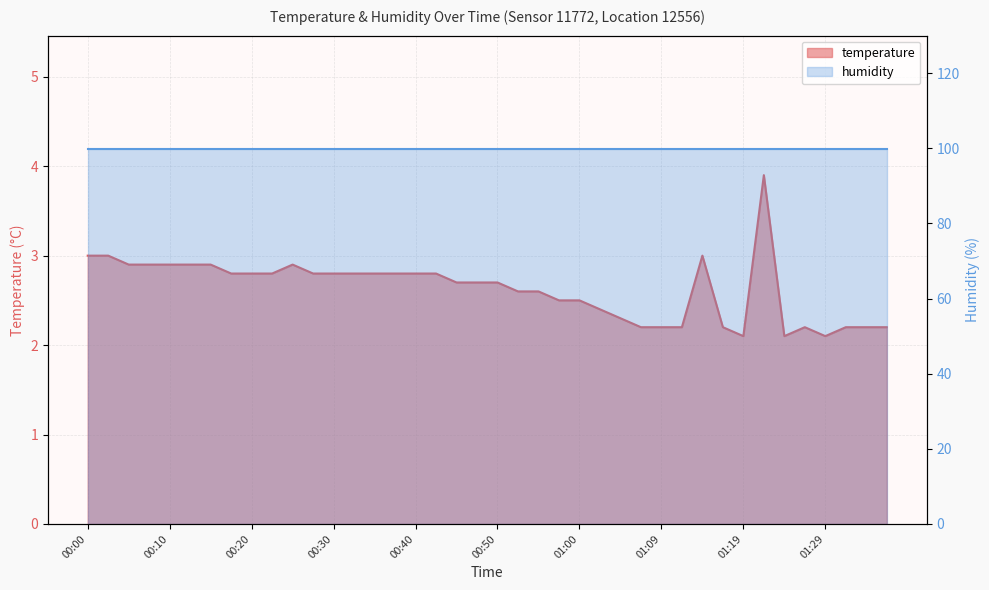

Where is the data nearest to the value 3?

00:00